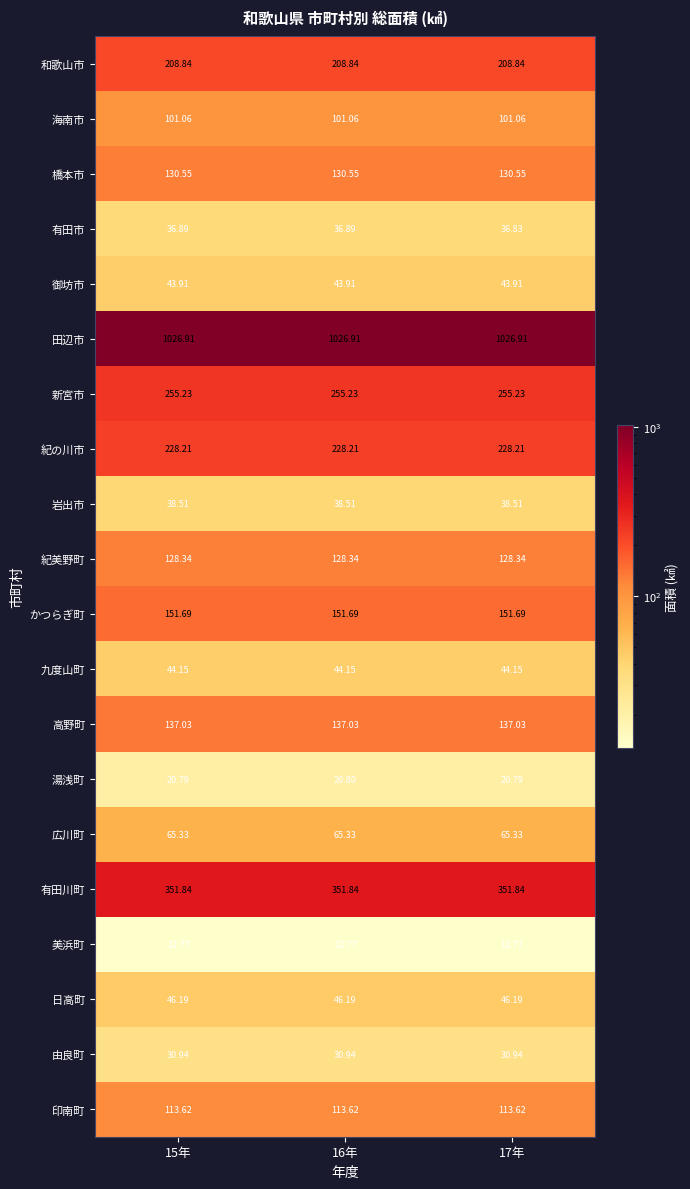

At 17年, list the series in order from largest to smallest.

田辺市, 有田川町, 新宮市, 紀の川市, 和歌山市, かつらぎ町, 高野町, 橋本市, 紀美野町, 印南町, 海南市, 広川町, 日高町, 九度山町, 御坊市, 岩出市, 有田市, 由良町, 湯浅町, 美浜町